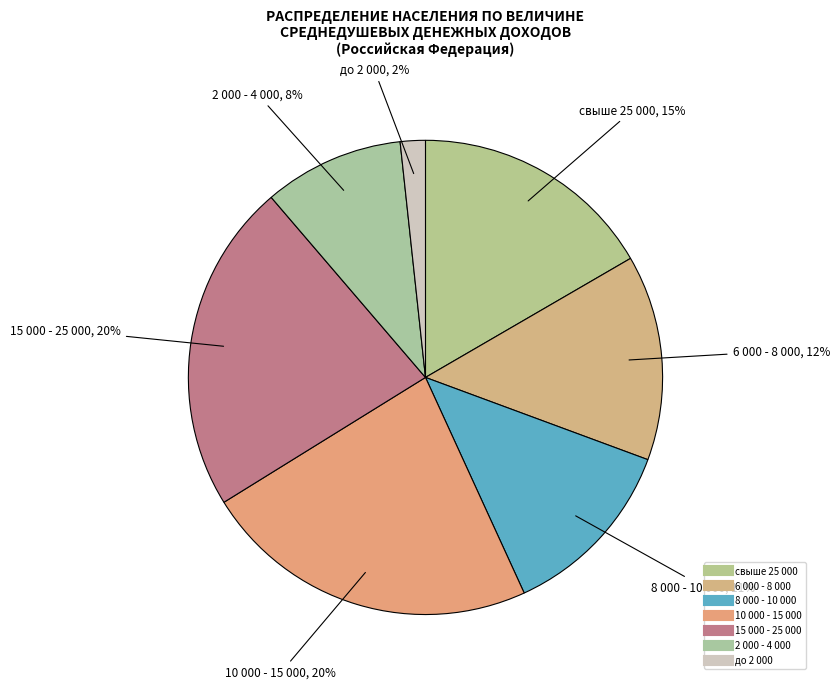

Which has a higher value, свыше 25 000 or 6 000,1 - 8 000?

свыше 25 000